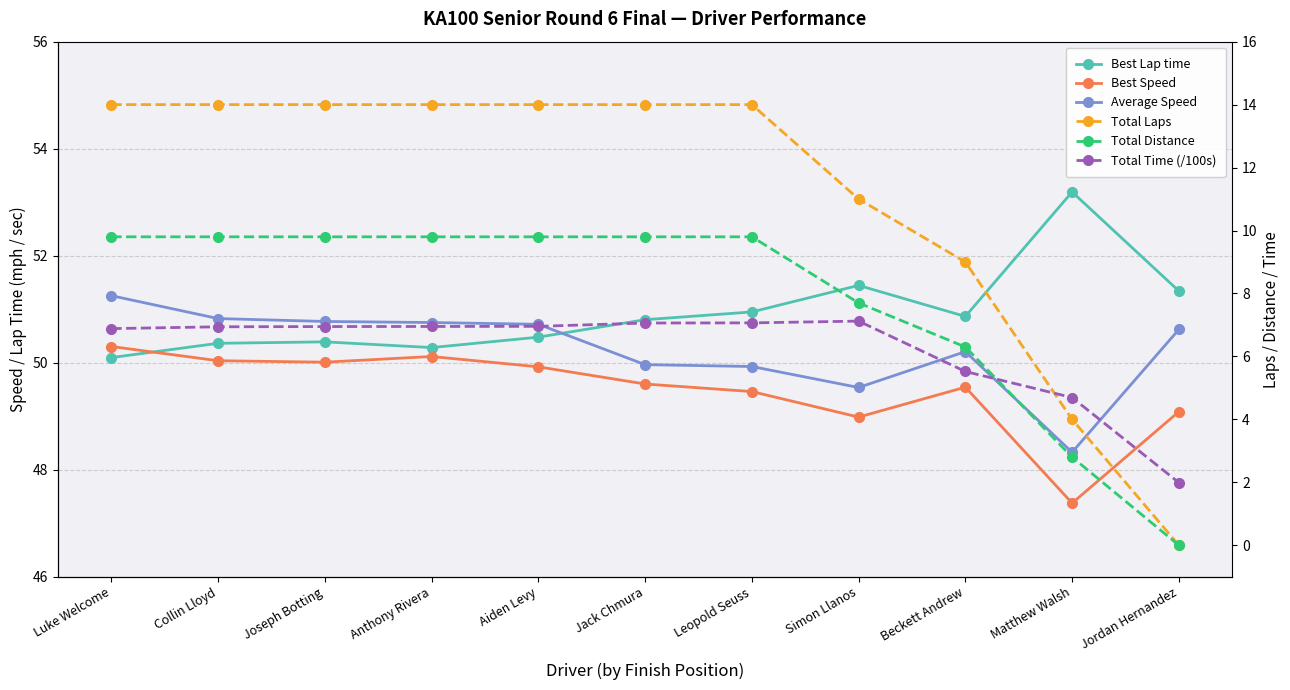

What is the value of the Best Lap time point at the 9th from the left?

50.9